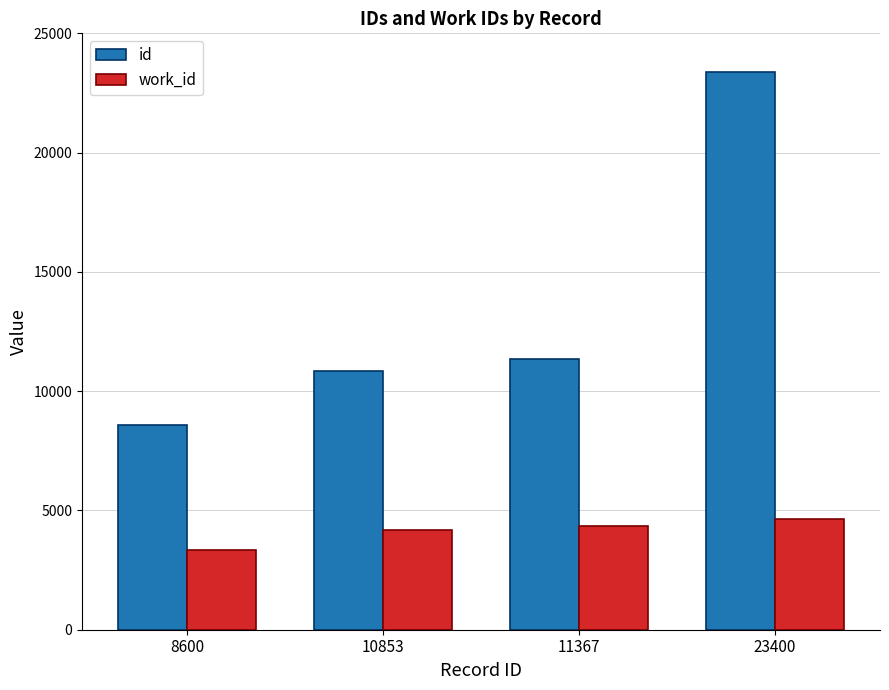

Reading right to left, extract all data points from this chart.

id: 23400=23400	11367=11367	10853=10853	8600=8600
work_id: 23400=4640	11367=4335	10853=4183	8600=3330